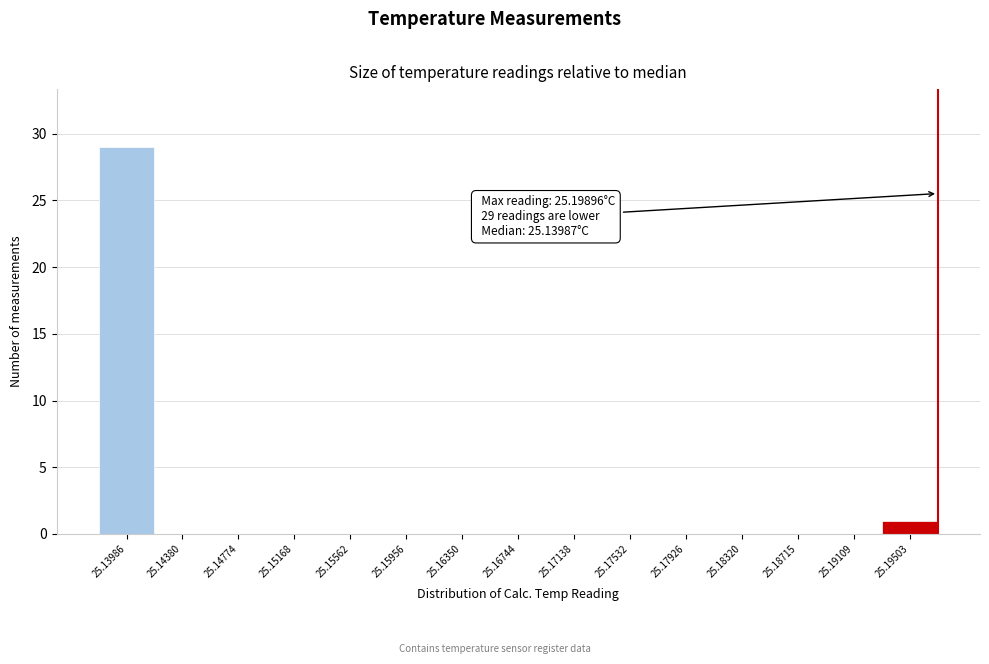

Reading left to right, extract all data points from this chart.

25.13986=29	25.14380=0	25.14774=0	25.15168=0	25.15562=0	25.15956=0	25.16350=0	25.16744=0	25.17138=0	25.17532=0	25.17926=0	25.18320=0	25.18715=0	25.19109=0	25.19503=1